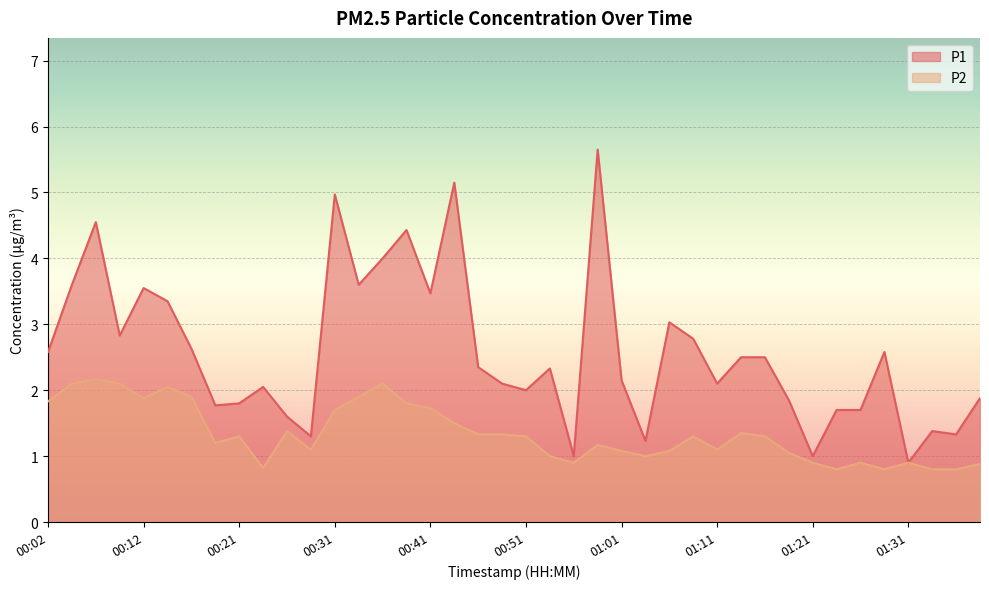

How many data points does each series have?

40